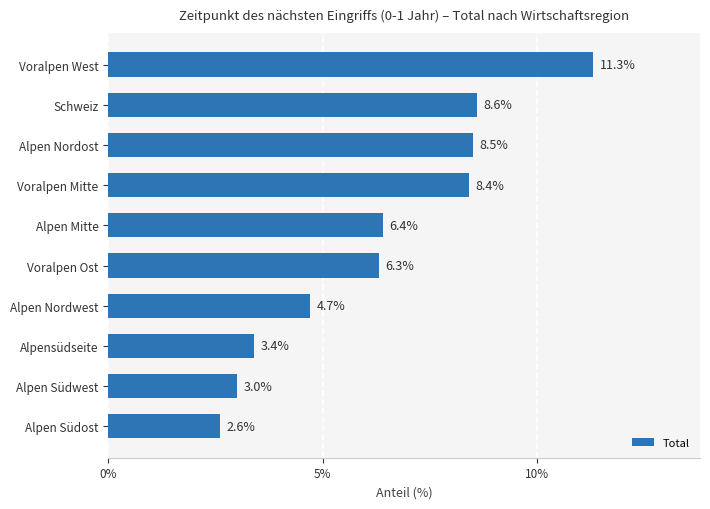

The chart shows a value of 1.7 at Alpen Südwest. True or false?

False